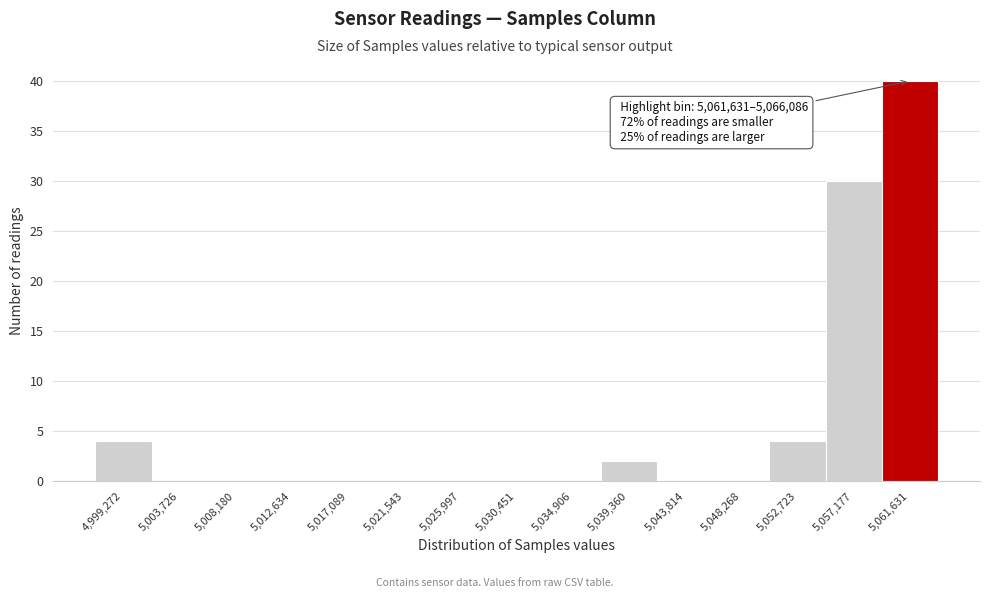

Reading right to left, list all the values displayed in this chart.

5,061,631=40	5,057,177=30	5,052,723=4	5,048,268=0	5,043,814=0	5,039,360=2	5,034,906=0	5,030,451=0	5,025,997=0	5,021,543=0	5,017,089=0	5,012,634=0	5,008,180=0	5,003,726=0	4,999,272=4